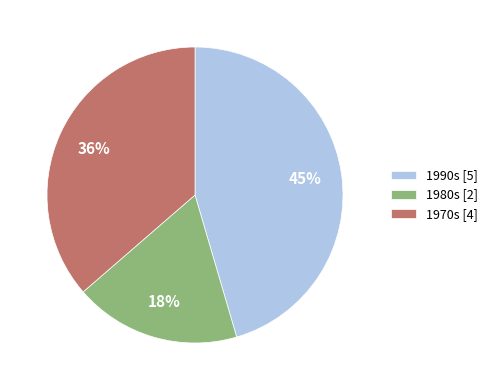

To the nearest percent, what portion does 1980s [2] represent?

18%